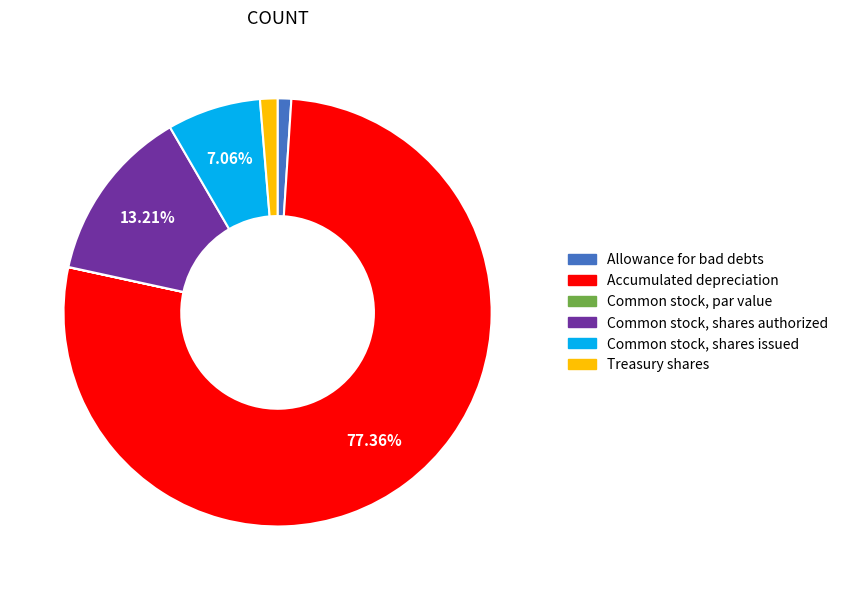

Is there a majority slice in this chart?

Yes